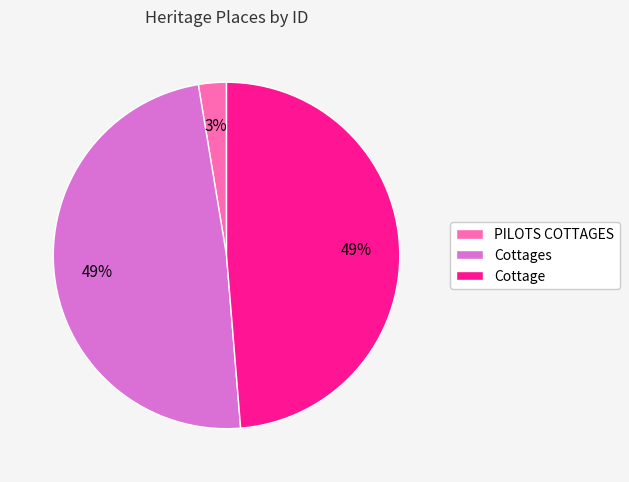

Which slice is the smallest?

PILOTS COTTAGES